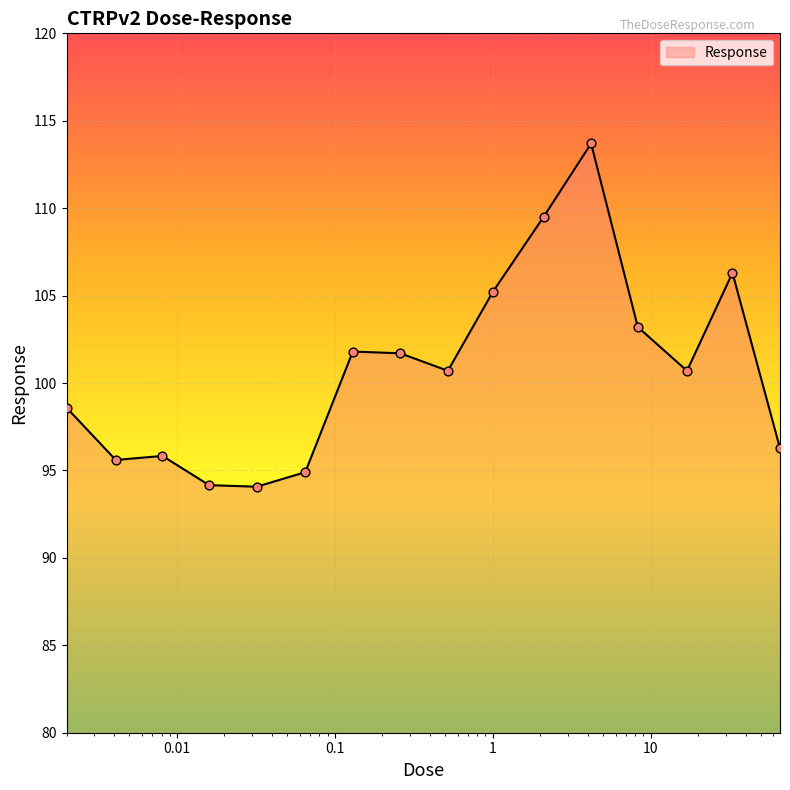

What is the maximum value shown in the chart?

113.7